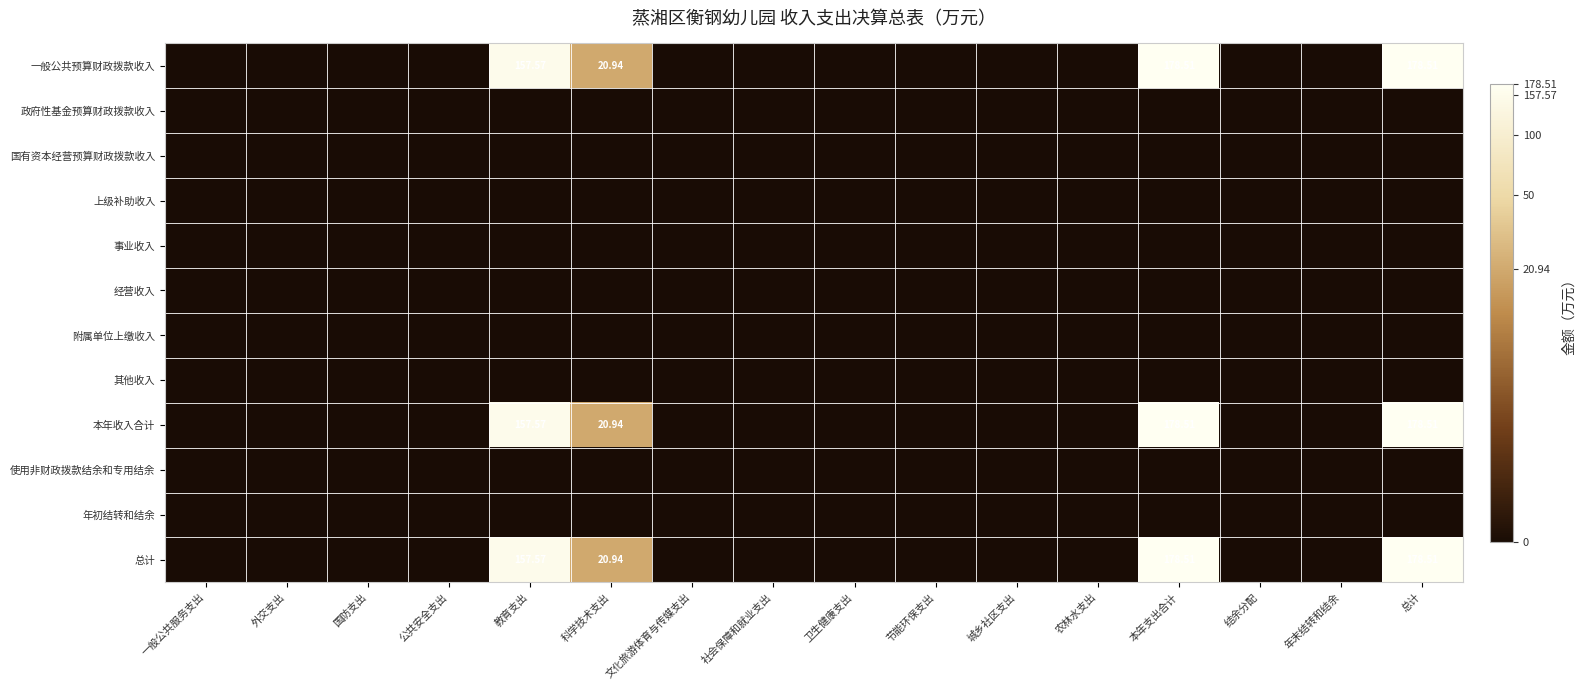

Count the number of categories in the chart.

16